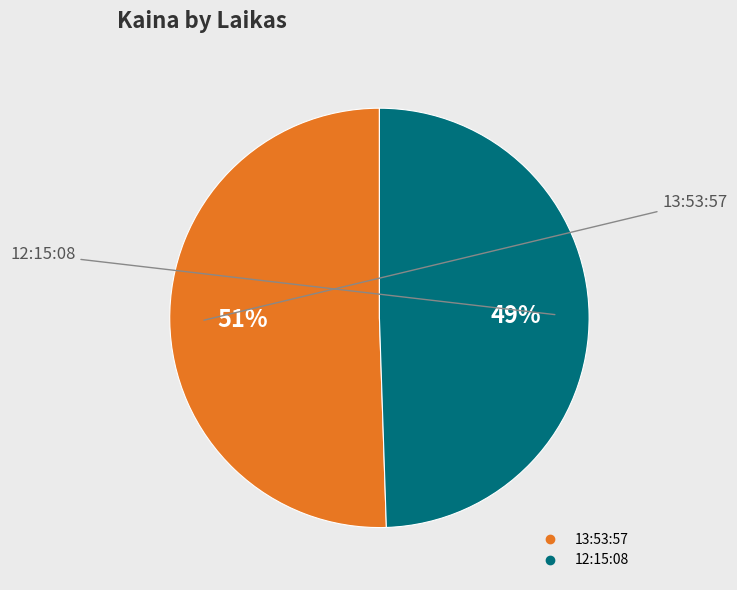

To the nearest percent, what portion does 13:53:57 represent?

51%